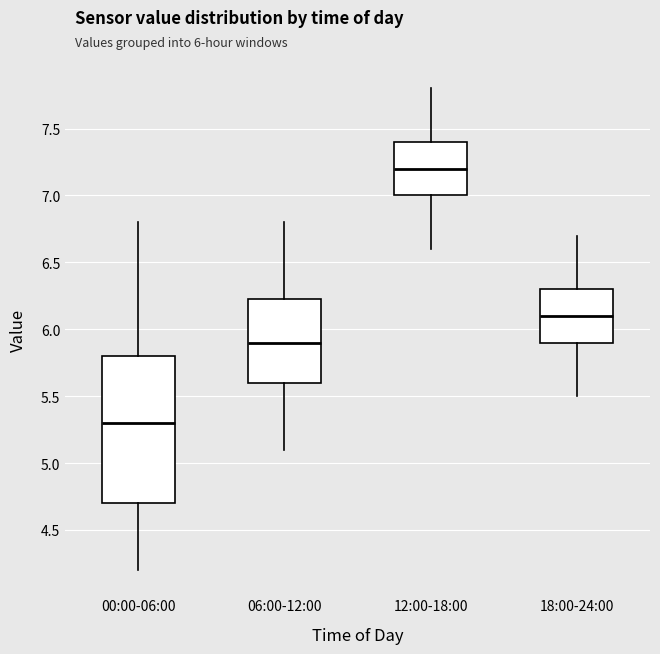

Where is the upper edge of the box for 06:00-12:00 on the y-axis? The values are not printed on the chart, so give them approximately, as read against the axis.

6.25